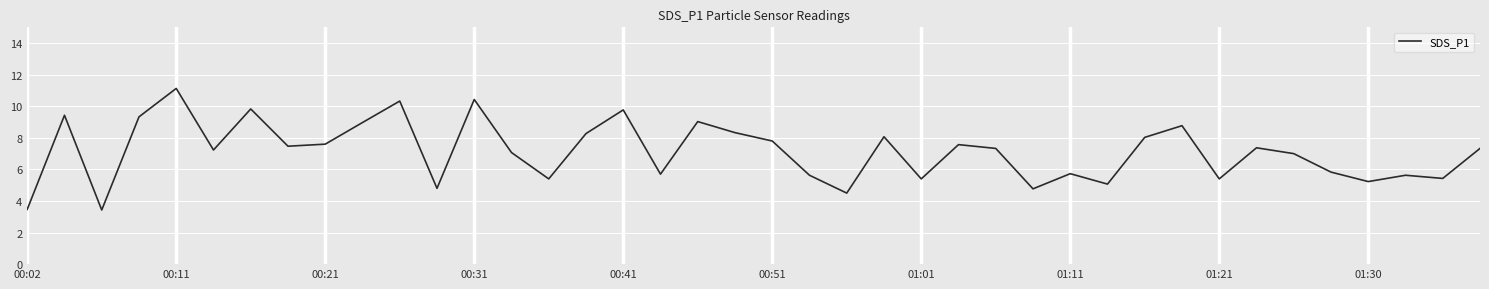

What is the greatest value displayed?

11.1